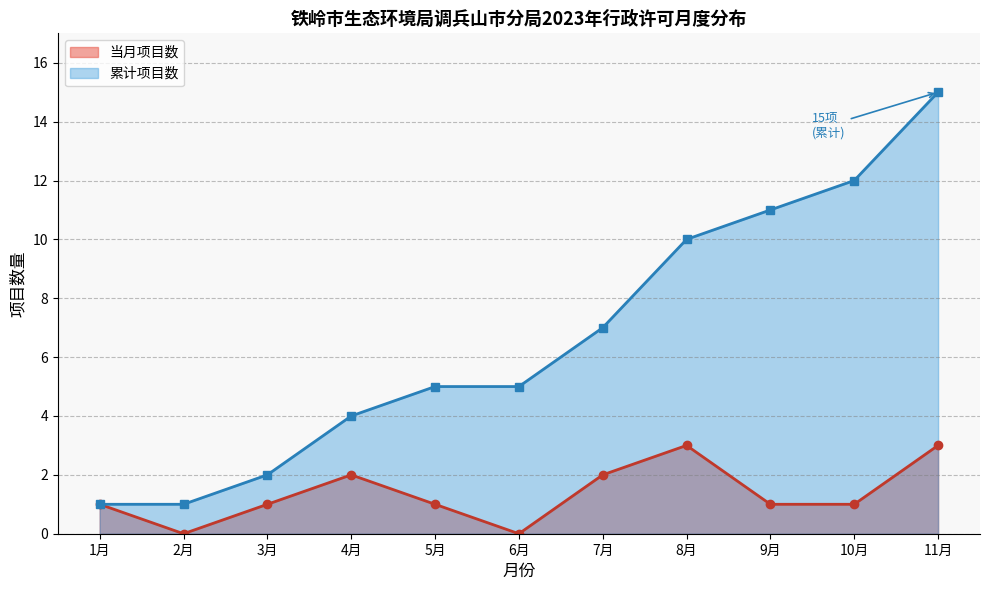

True or false: 累计项目数 and 当月项目数 intersect in this chart.

False